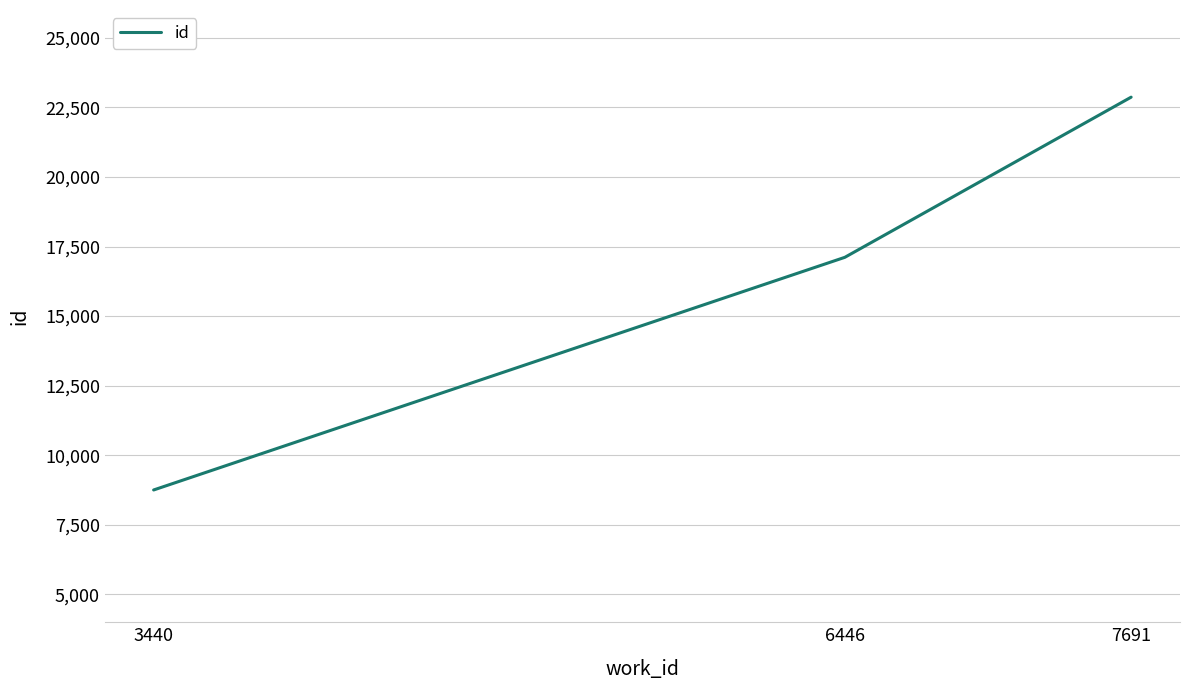

Between 3440 and 7691, which is larger?

7691